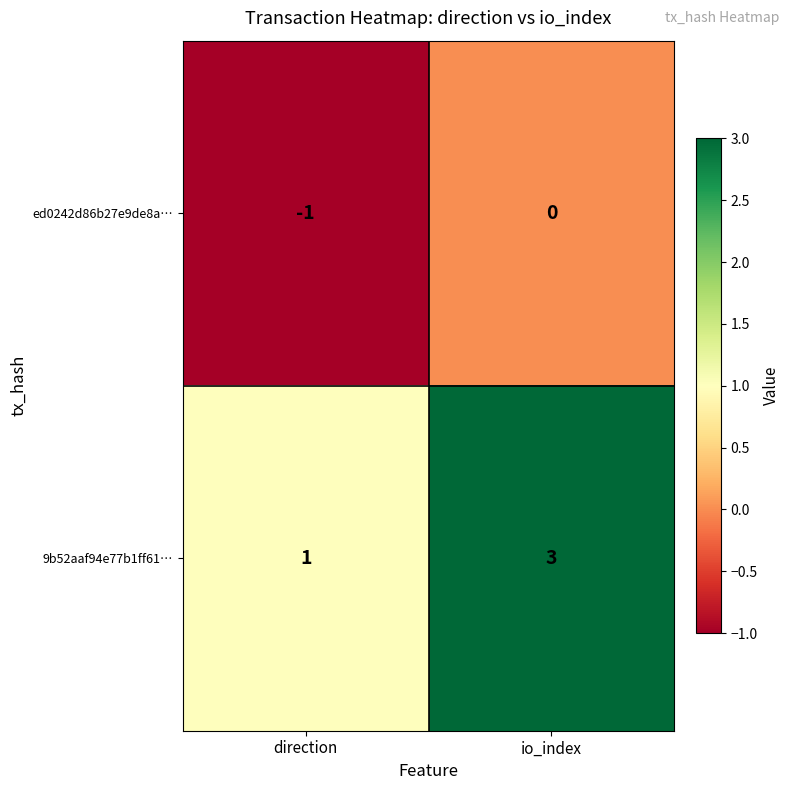

At which category does the chart reach its peak across all series?

io_index